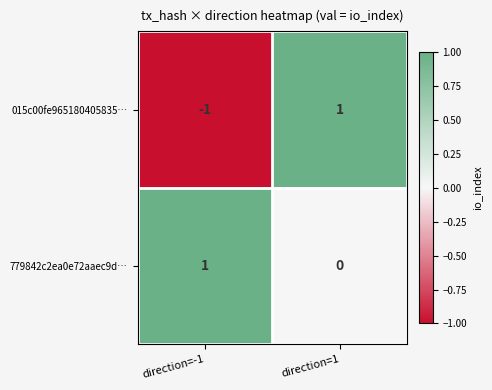

Which label corresponds to the smallest value in the chart?

direction=-1